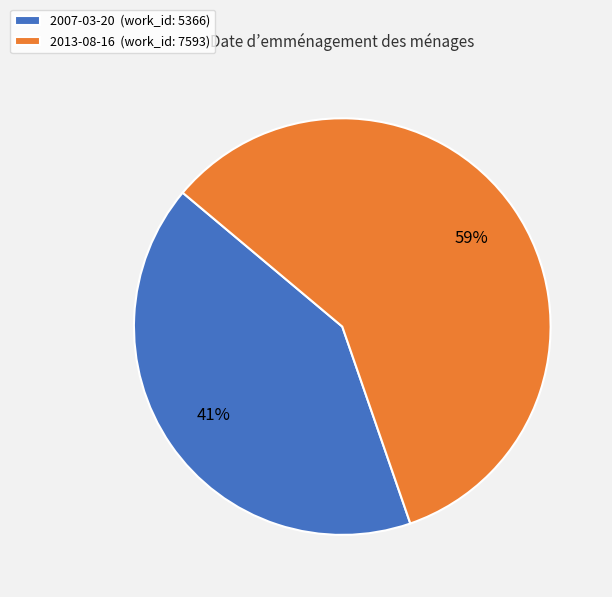

Does 2013-08-16 account for over 50% of the chart?

Yes